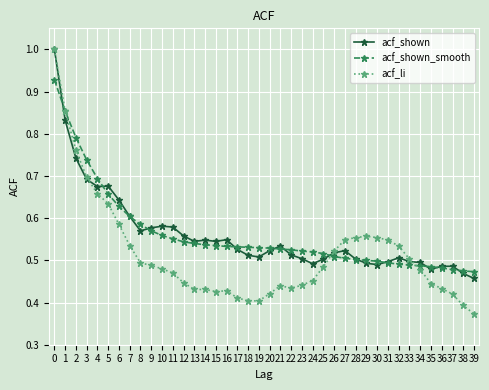

True or false: acf_li has more than 0 points higher than both neighbors.

True